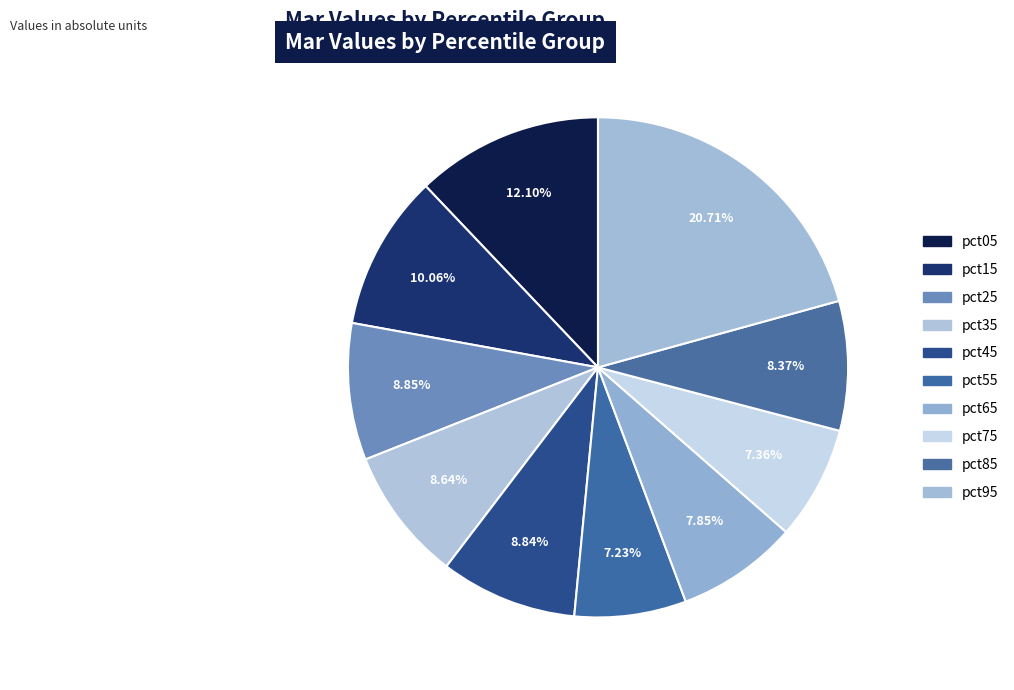

How many slices are in this pie chart?

10